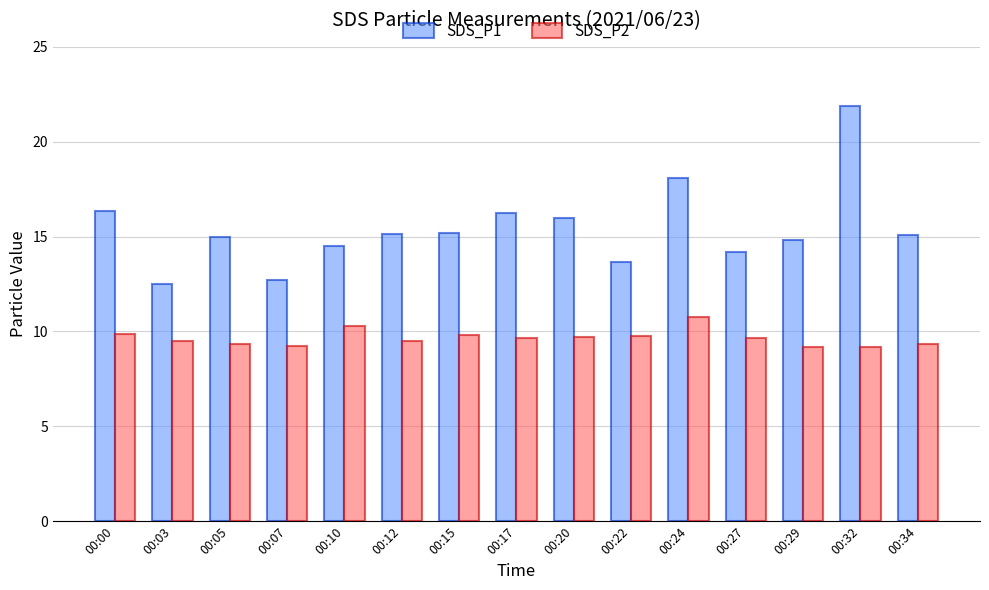

What is the approximate value of SDS_P2 at 00:12?

9.5